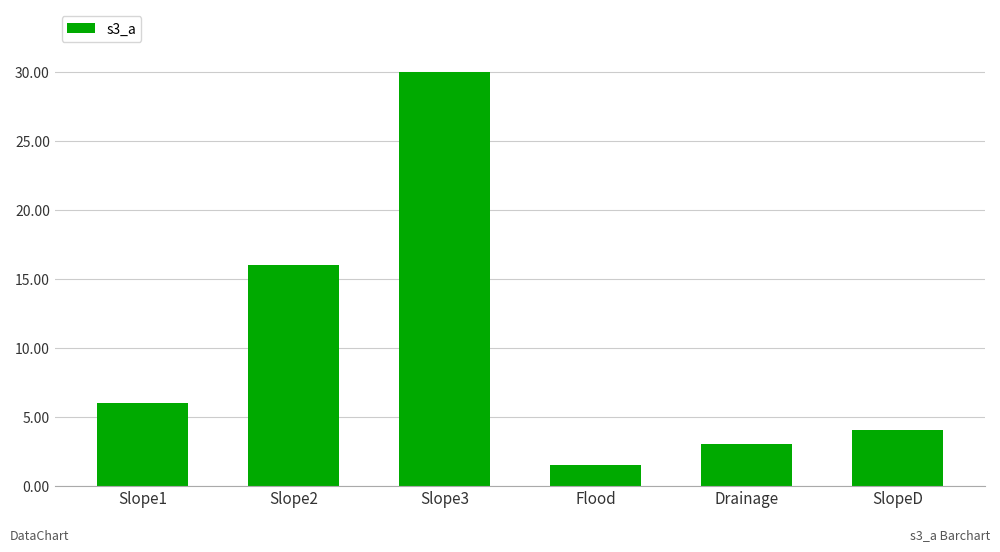

What is the difference between the second highest and second lowest values?

13.0